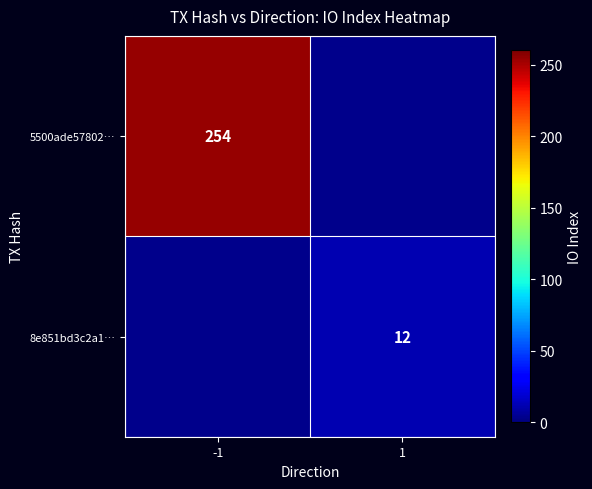

Is it true that 5500ade57802… equals 254 at -1?

True